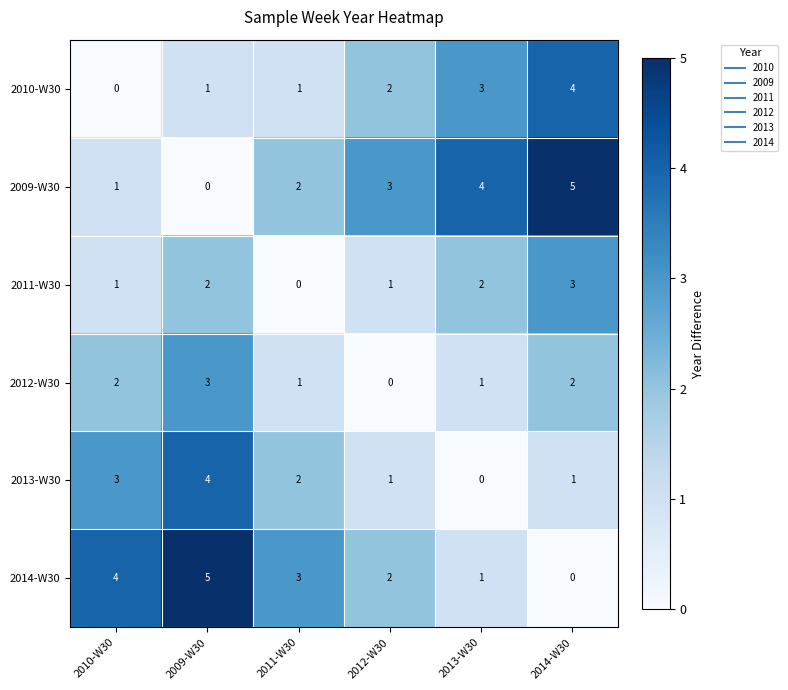

At which label does 2010-W30 reach its peak?

2014-W30